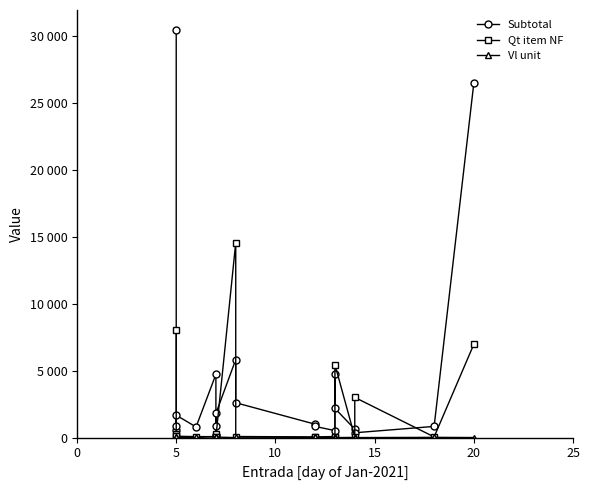

How many values in the Qt item NF series exceed 80?

9